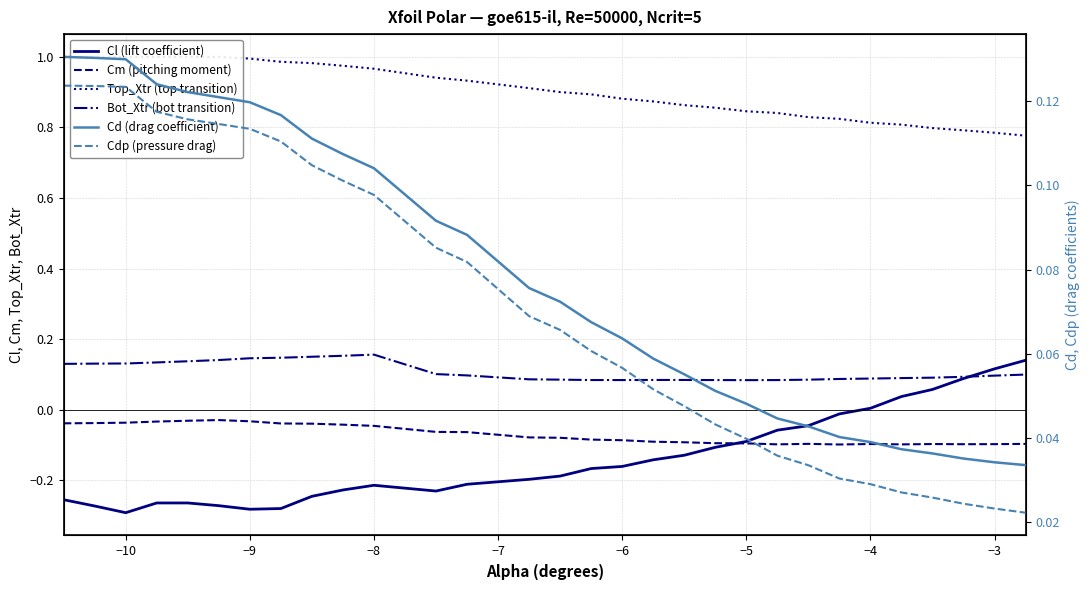

What are all the series names shown in the legend?

Cl (lift coefficient), Cm (pitching moment), Top_Xtr (top transition), Bot_Xtr (bot transition), Cd (drag coefficient), Cdp (pressure drag)